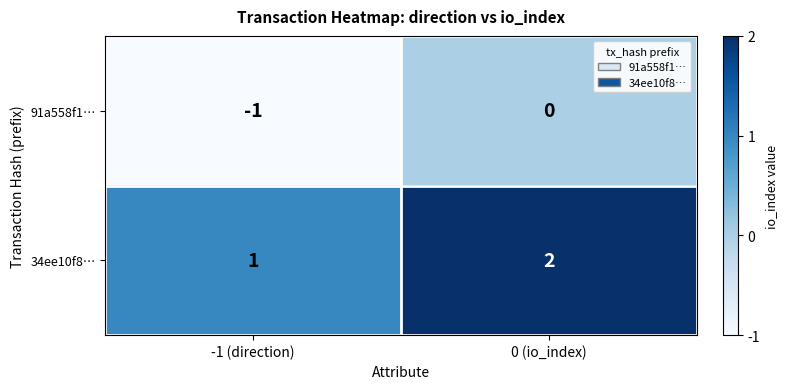

Which category has the lowest value in the 34ee10f8… series?

-1 (direction)